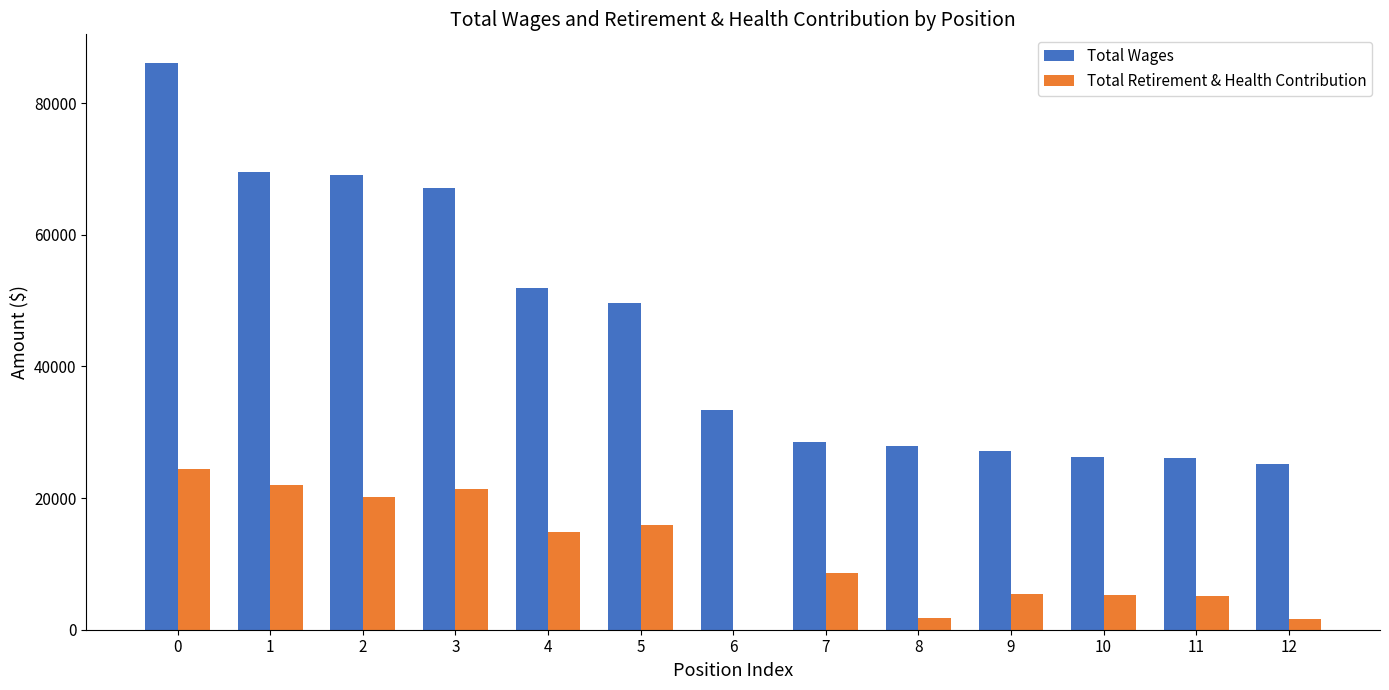

What is the spread (max minus min) of values at 8?

26033